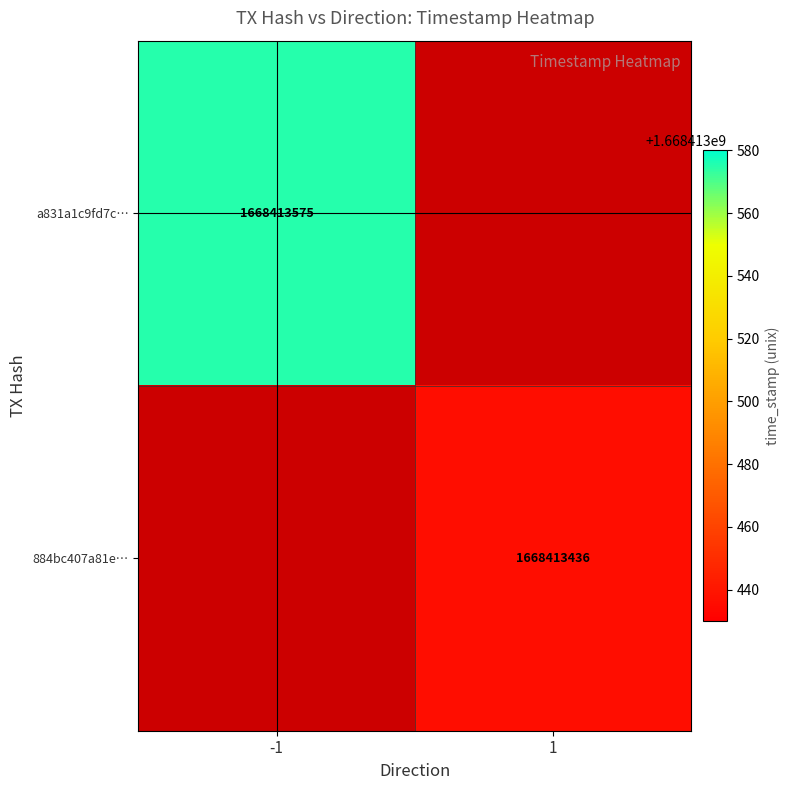

What is the spread (max minus min) of values at time_stamp?

139